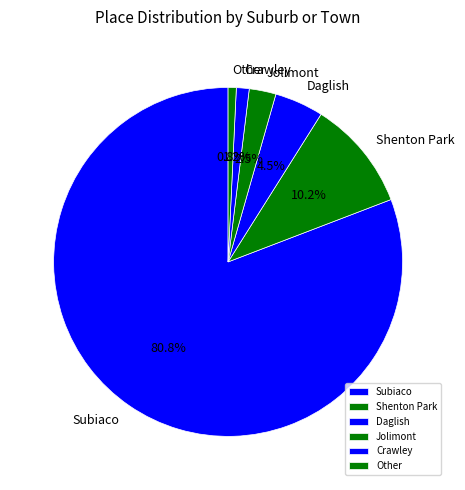

To the nearest percent, what portion does Other represent?

1%